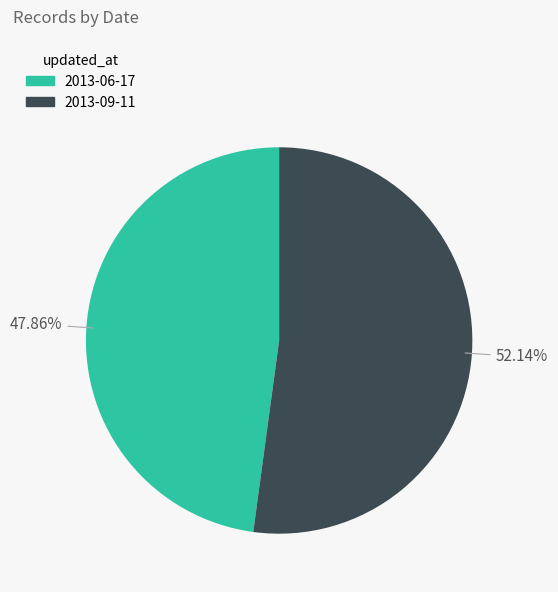

To the nearest percent, what is the combined percentage of 2013-06-17 and 2013-09-11?

100%